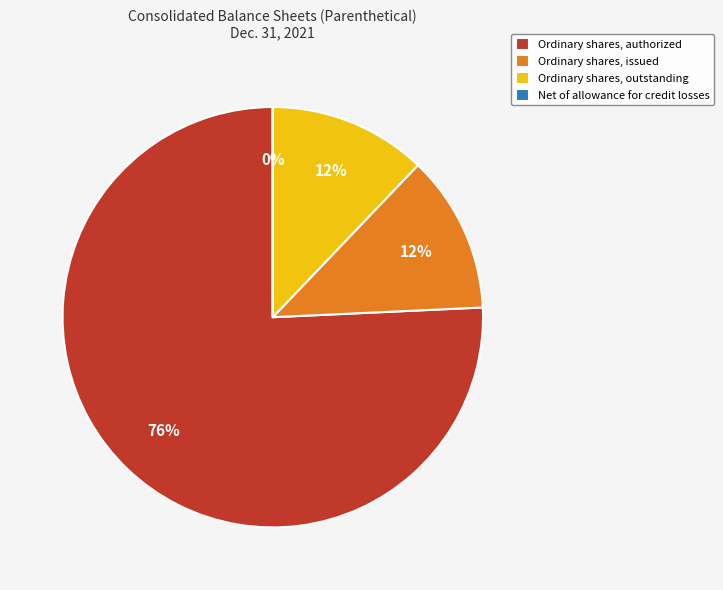

Which has a higher value, Ordinary shares, outstanding or Ordinary shares, authorized?

Ordinary shares, authorized